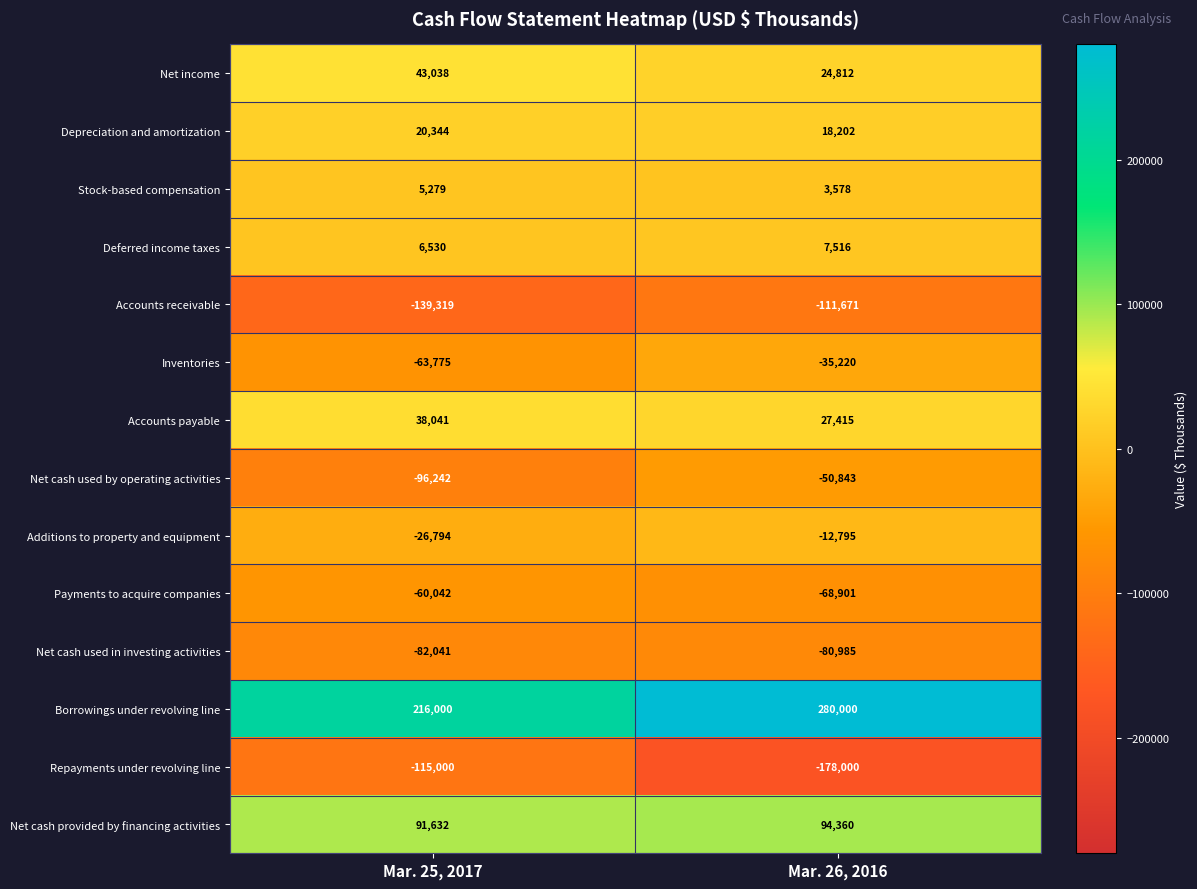

Rank the series at Mar. 25, 2017 from highest to lowest value.

Borrowings under revolving line, Net cash provided by financing activities, Net income, Accounts payable, Depreciation and amortization, Deferred income taxes, Stock-based compensation, Additions to property and equipment, Payments to acquire companies, Inventories, Net cash used in investing activities, Net cash used by operating activities, Repayments under revolving line, Accounts receivable